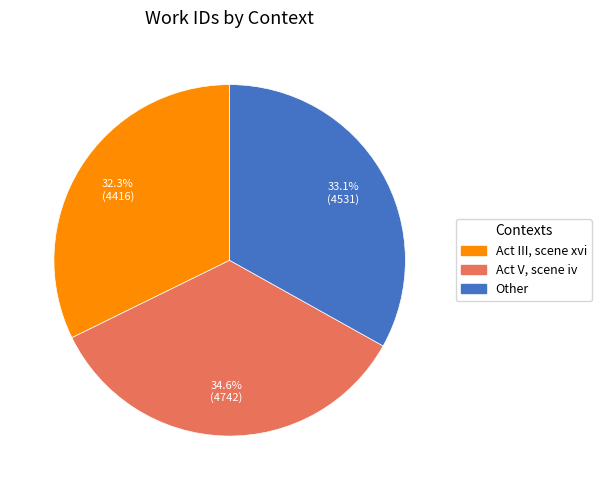

What is the ratio of the value at Act V, scene iv to the value at Act III, scene xvi?

1.1